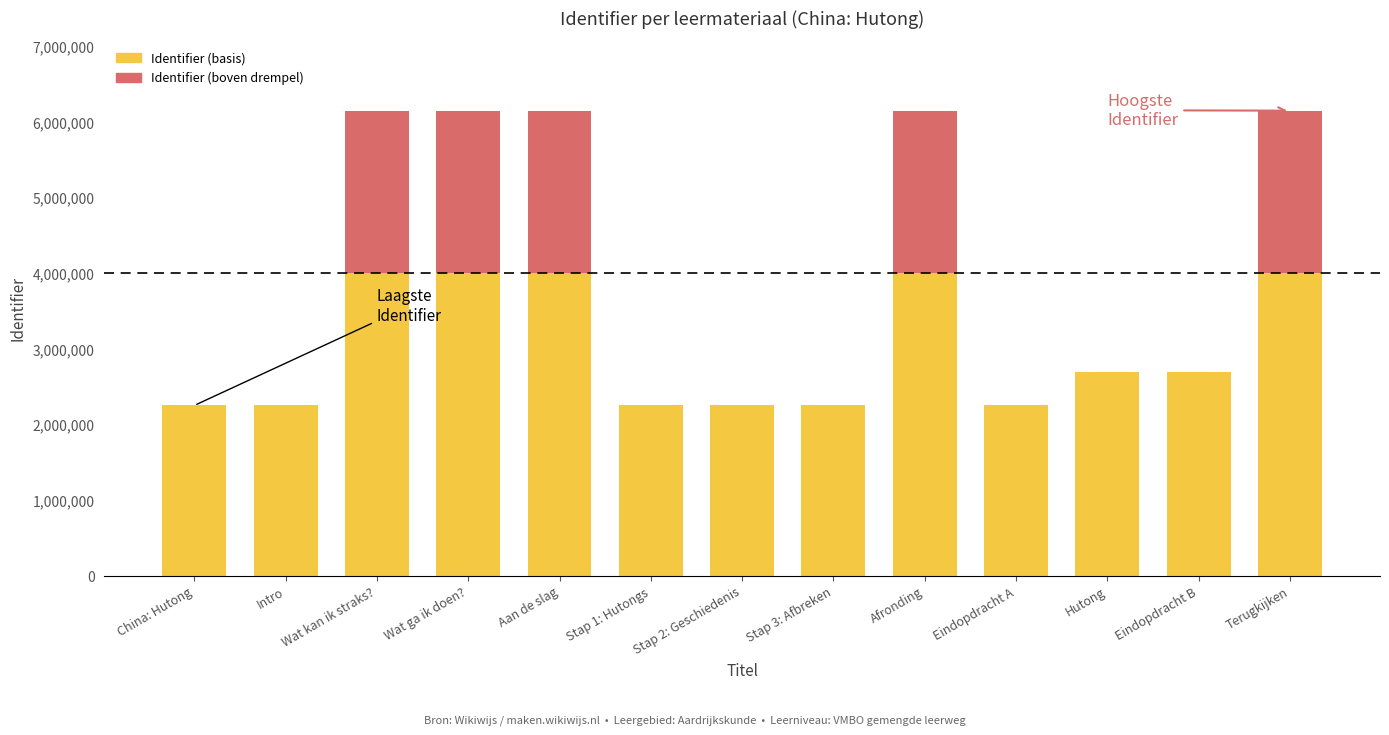

What is the total value across all series at Afronding?

6147667